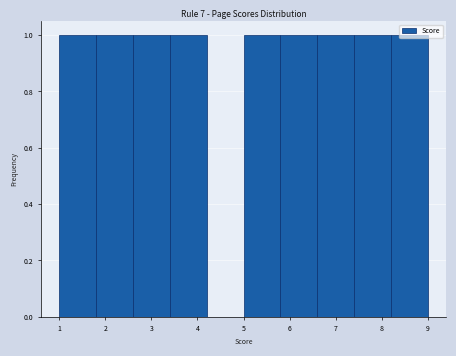

Reading left to right, list every bar in this chart as the range it spans on the x-axis followed by its height. The values are not printed on the chart, so give them approximately, as read against the axis.

1.0 to 1.8: 1
1.8 to 2.6: 1
2.6 to 3.4: 1
3.4 to 4.2: 1
4.2 to 5.0: 0
5.0 to 5.8: 1
5.8 to 6.6: 1
6.6 to 7.4: 1
7.4 to 8.2: 1
8.2 to 9.0: 1